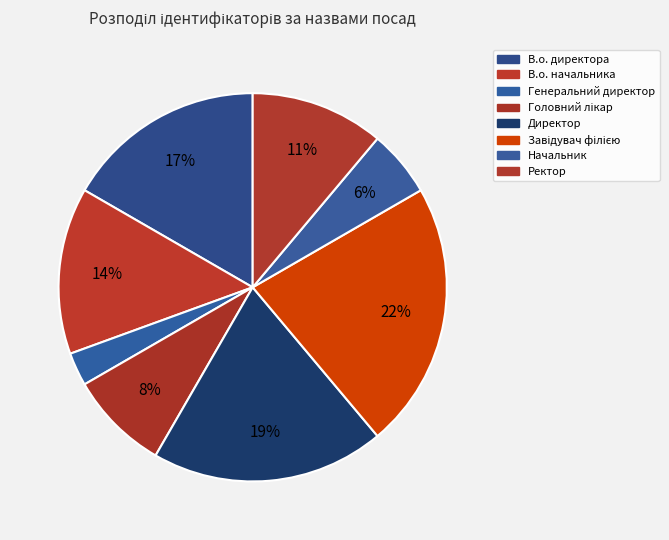

Between Головний лікар and Директор, which is larger?

Директор